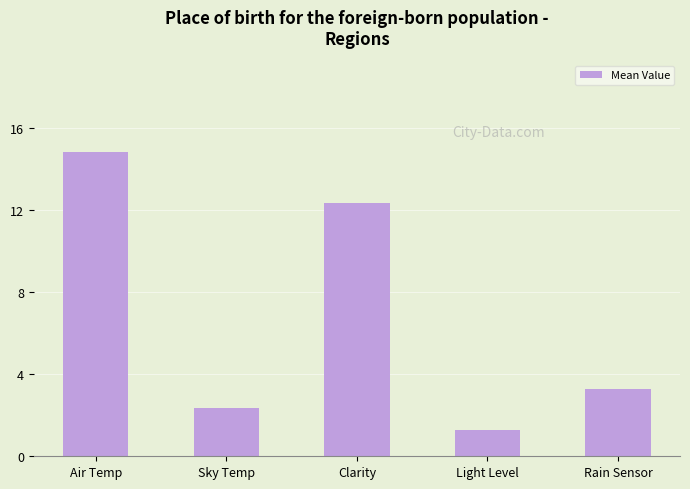

Does the chart contain stacked bars?

No